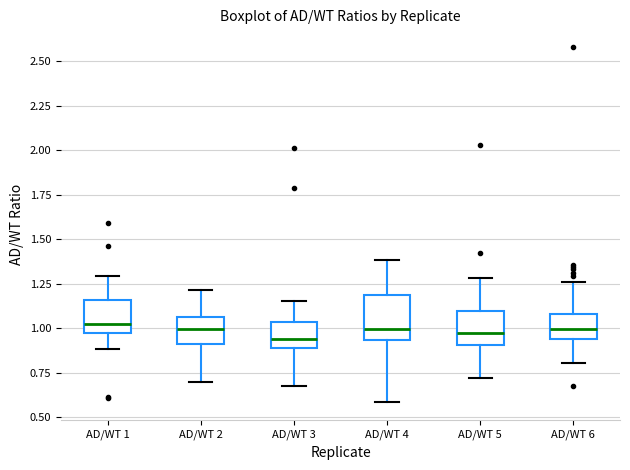

Where does the lower whisker of the box for AD/WT 1 end on the y-axis? The values are not printed on the chart, so give them approximately, as read against the axis.

0.90